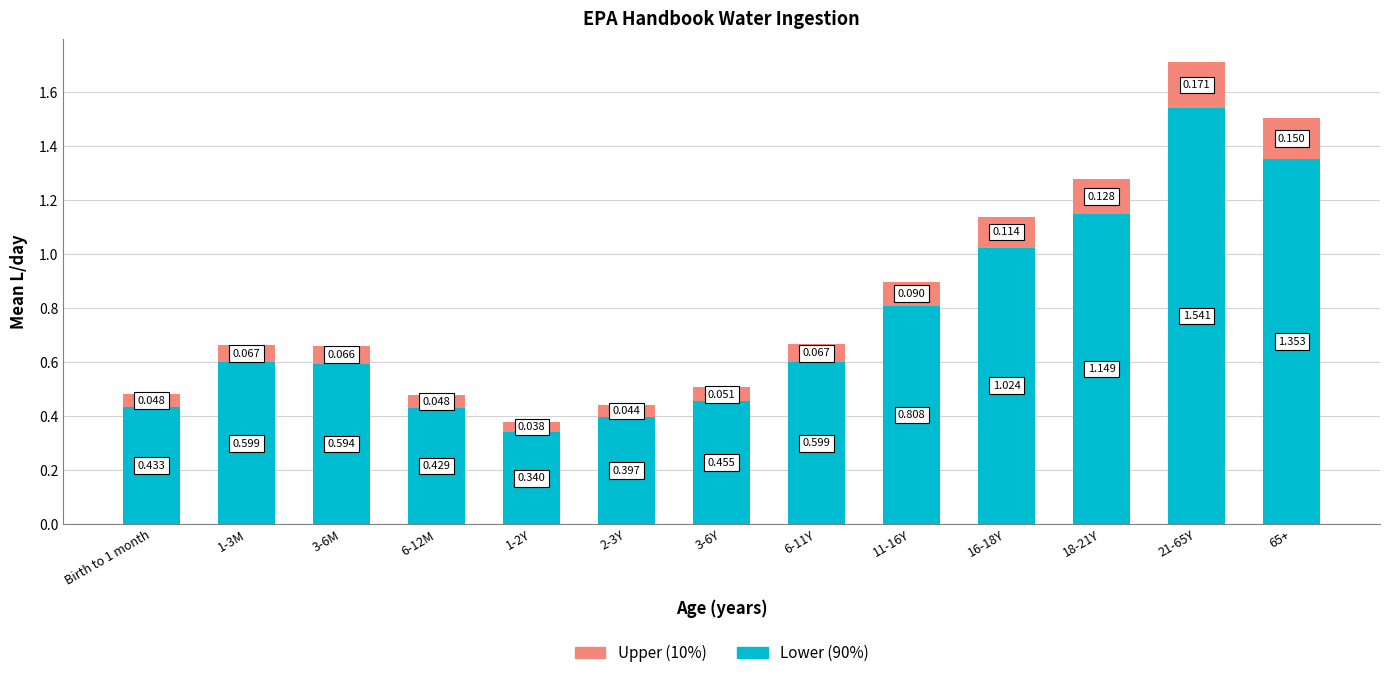

Count the Upper (10%) values in the range 0 to 1.

13